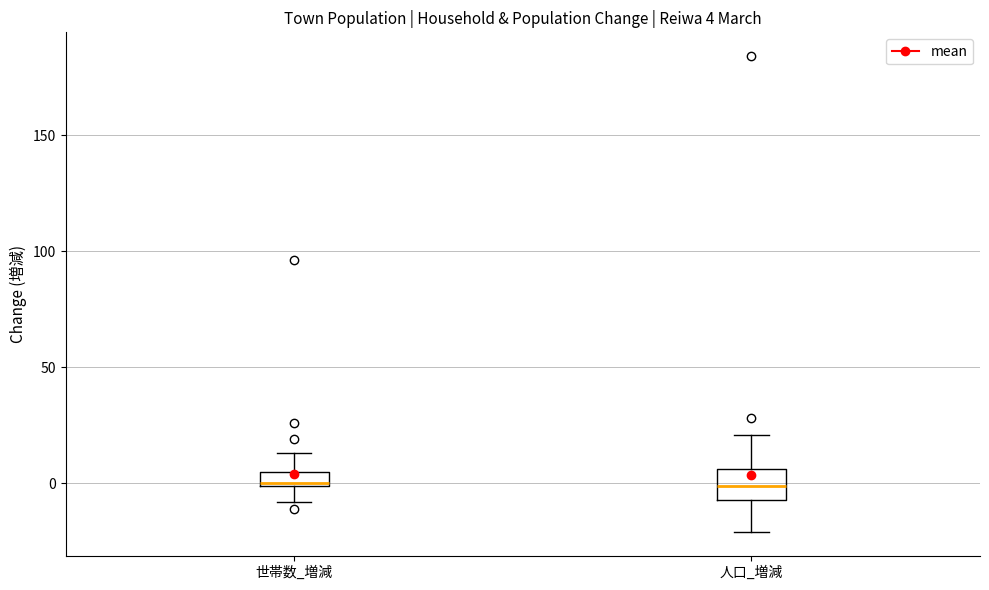

Comparing the boxes themselves (not the whiskers), which one is the tallest?

人口_増減